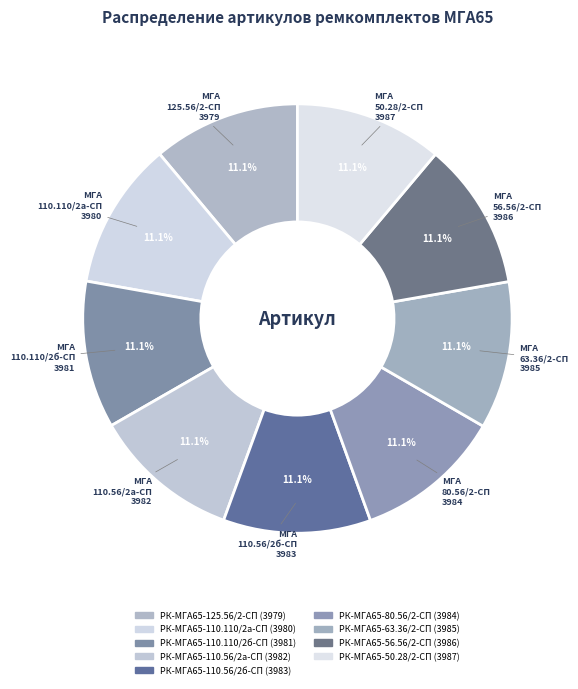

Does РК-МГА65-110.110/2б-СП account for over 50% of the chart?

No